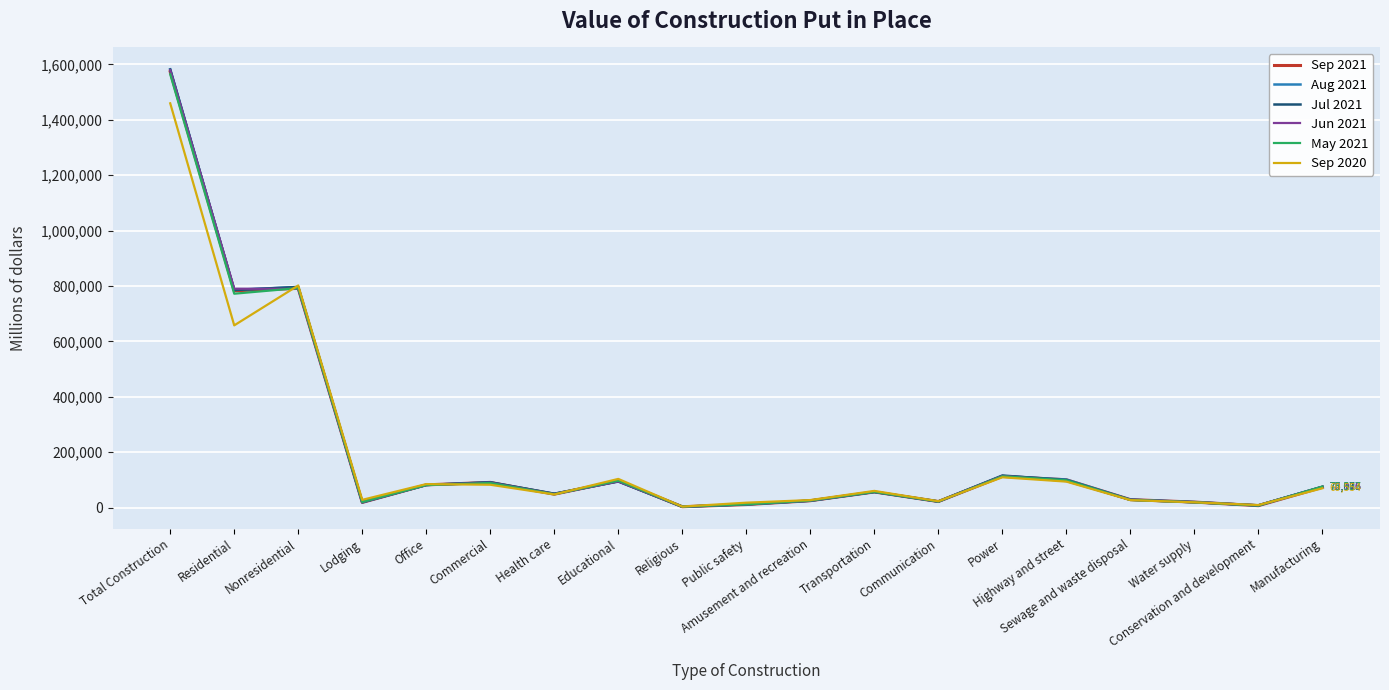

Which category has the lowest value in the Sep 2021 series?

Religious